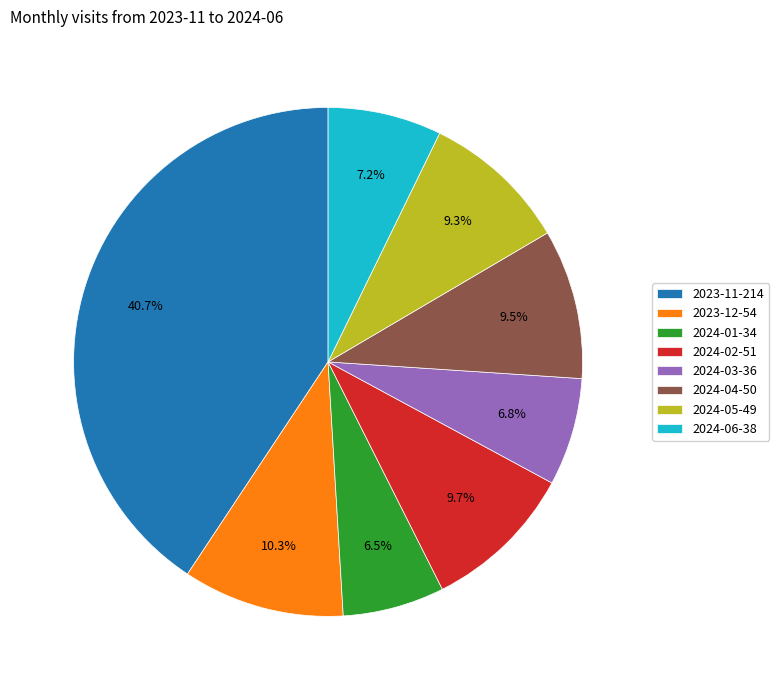

Does 2024-04 represent more than half of the total?

No